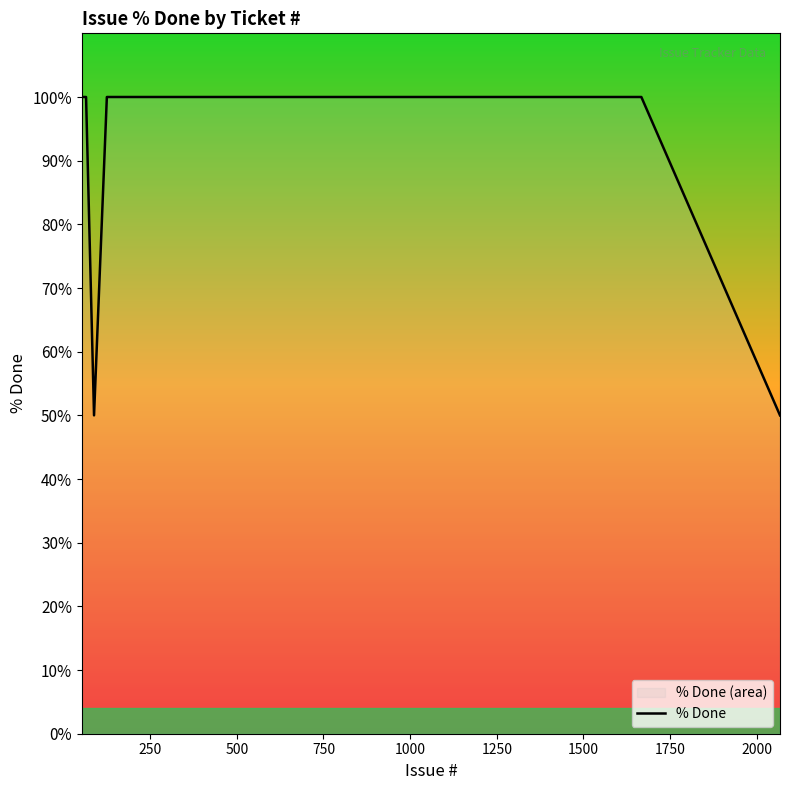

What is the smallest value displayed?

50